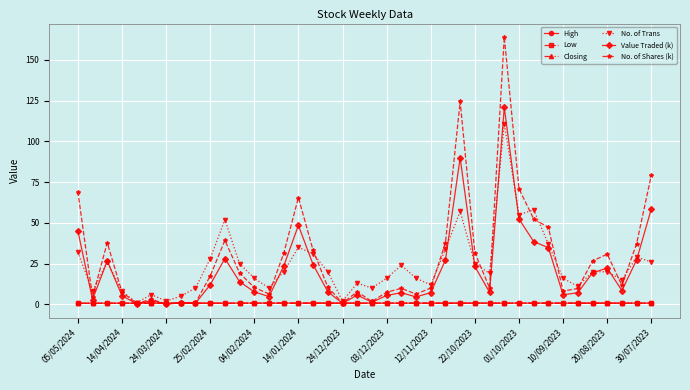

What is the greatest value displayed?

164.2